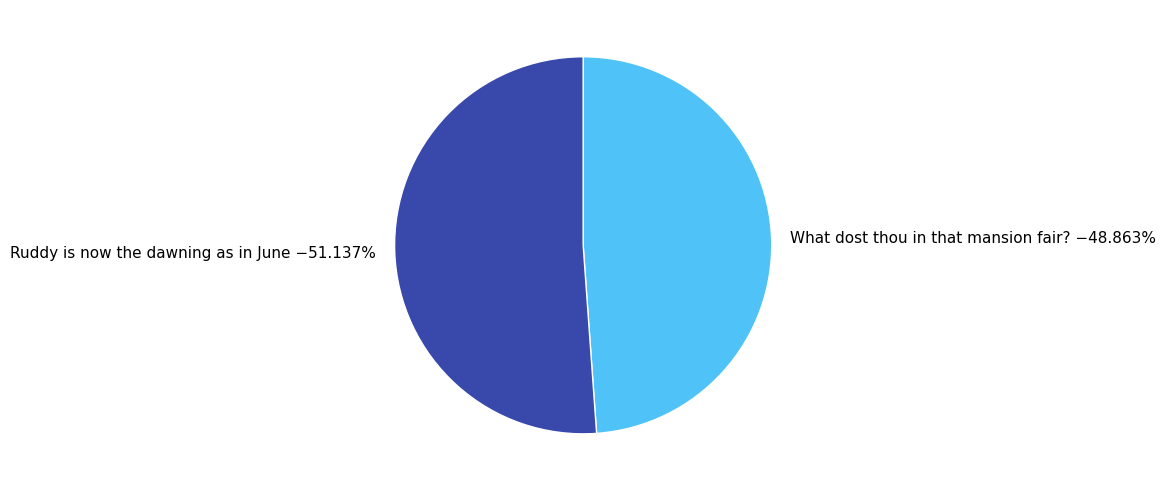

Approximately how many times larger is the value at What dost thou in that mansion fair? compared to Ruddy is now the dawning as in June?

1.0